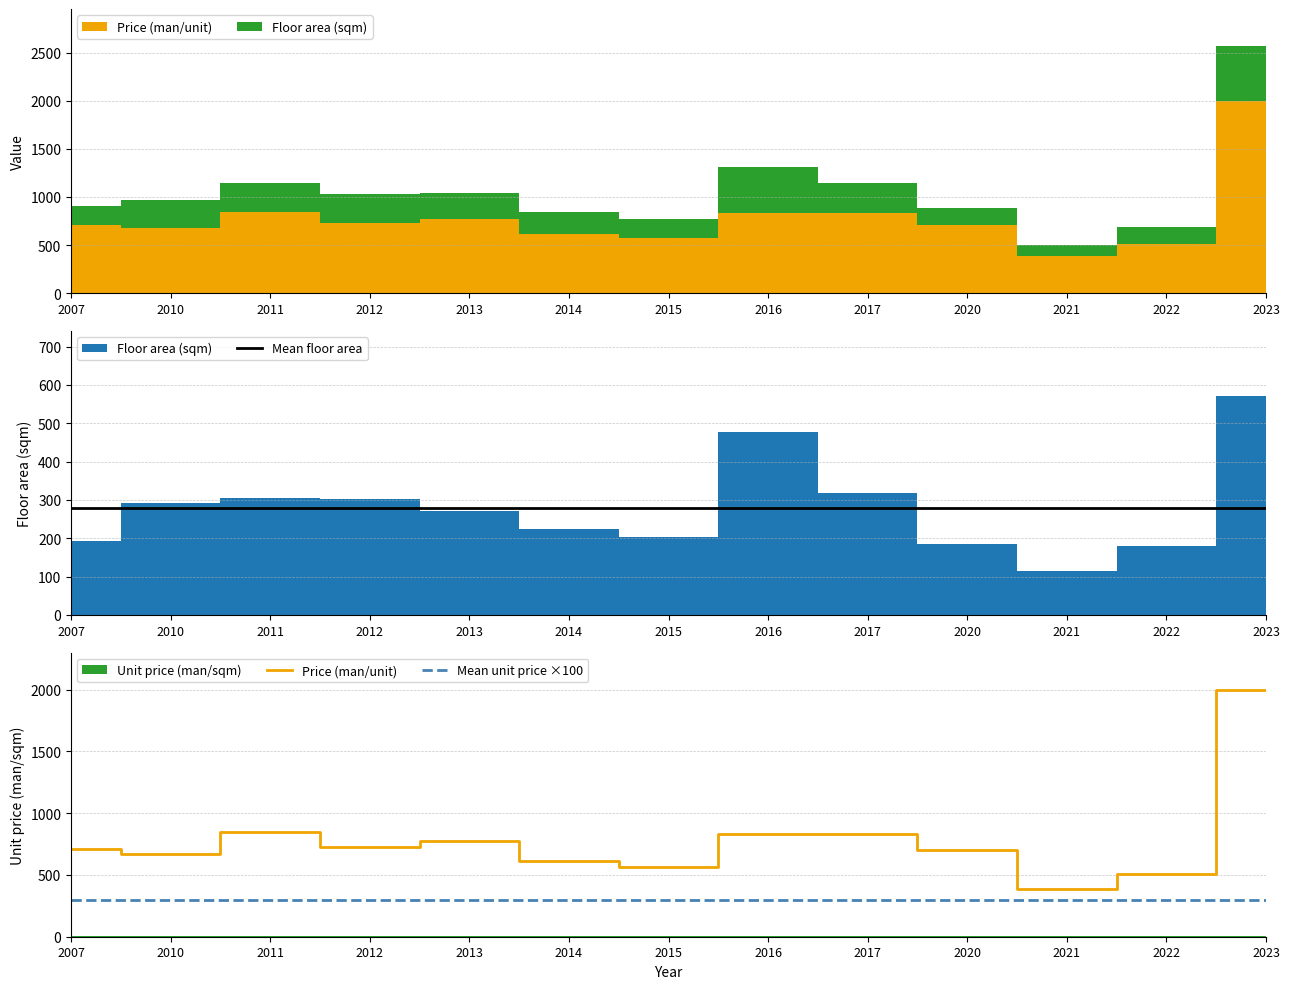

At how many categories does at least one series exceed 341?

13